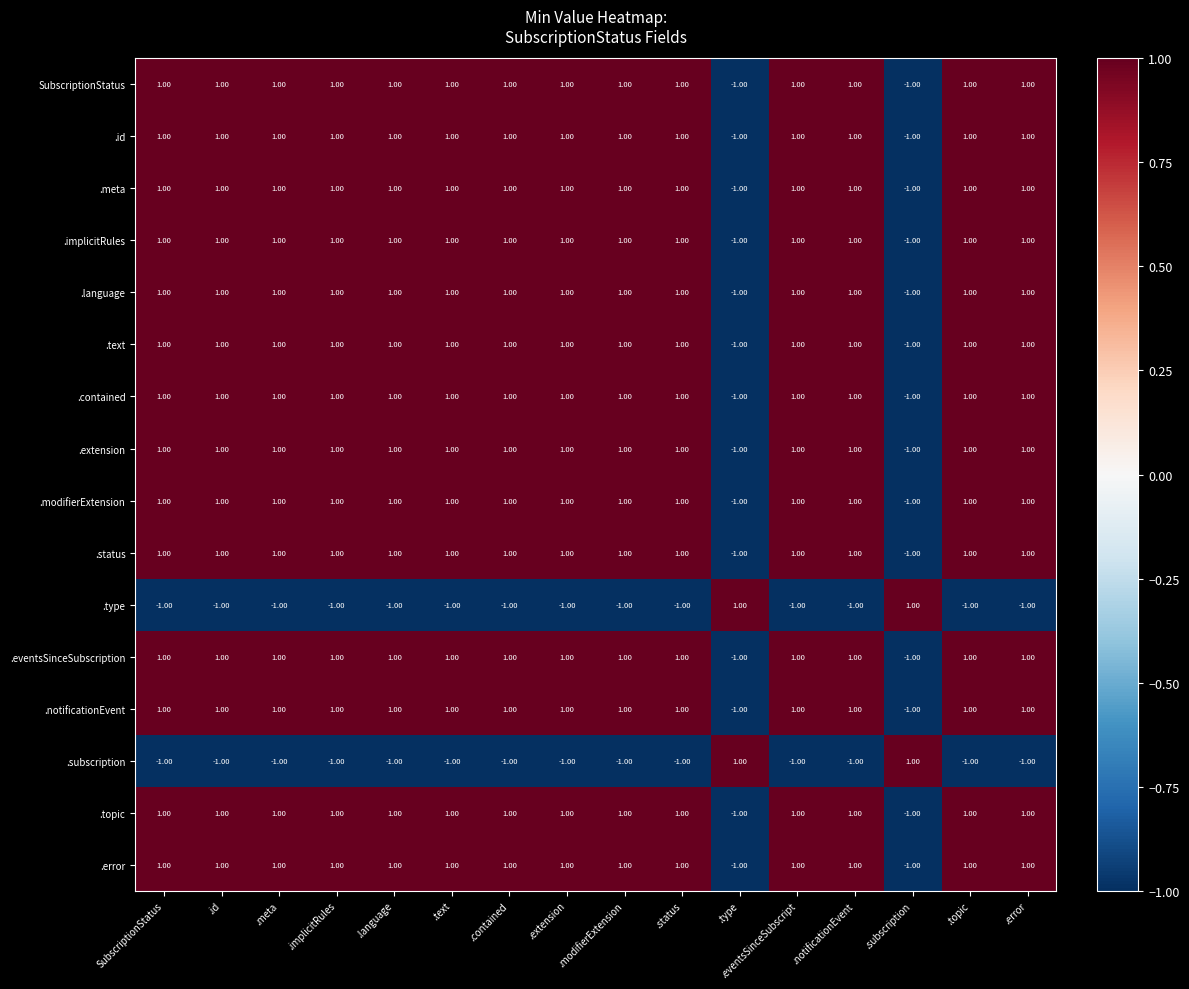

What is the sum of all .status values?

12